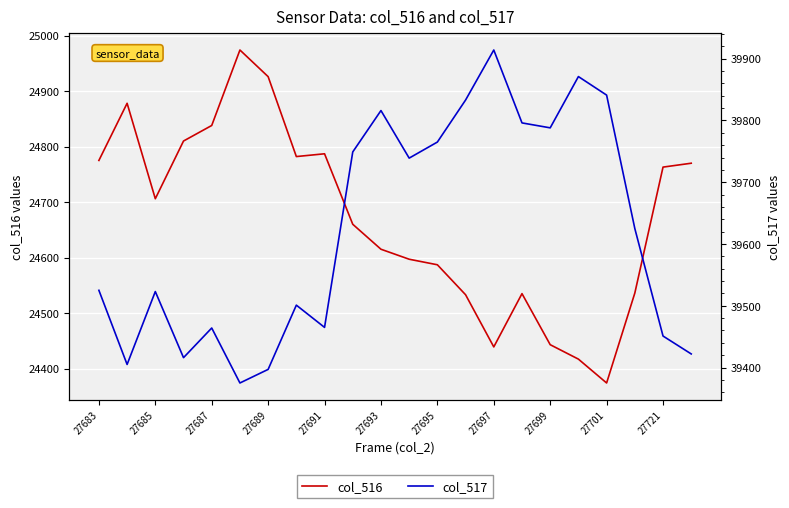

What value does the col_516 series have at 27683, to the nearest 10?

24780